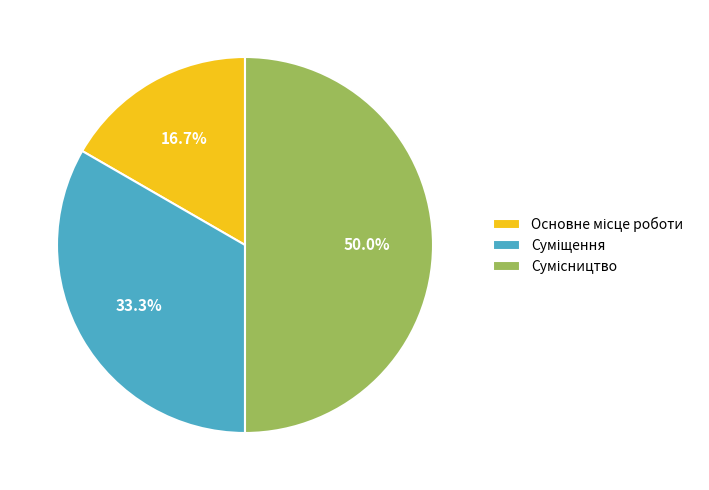

To the nearest percent, what is the average slice percentage?

33%